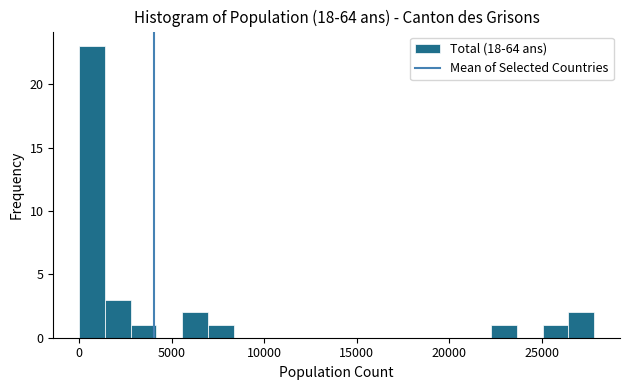

Read against the x-axis, roughly where is the centre of the tallest bar?

500